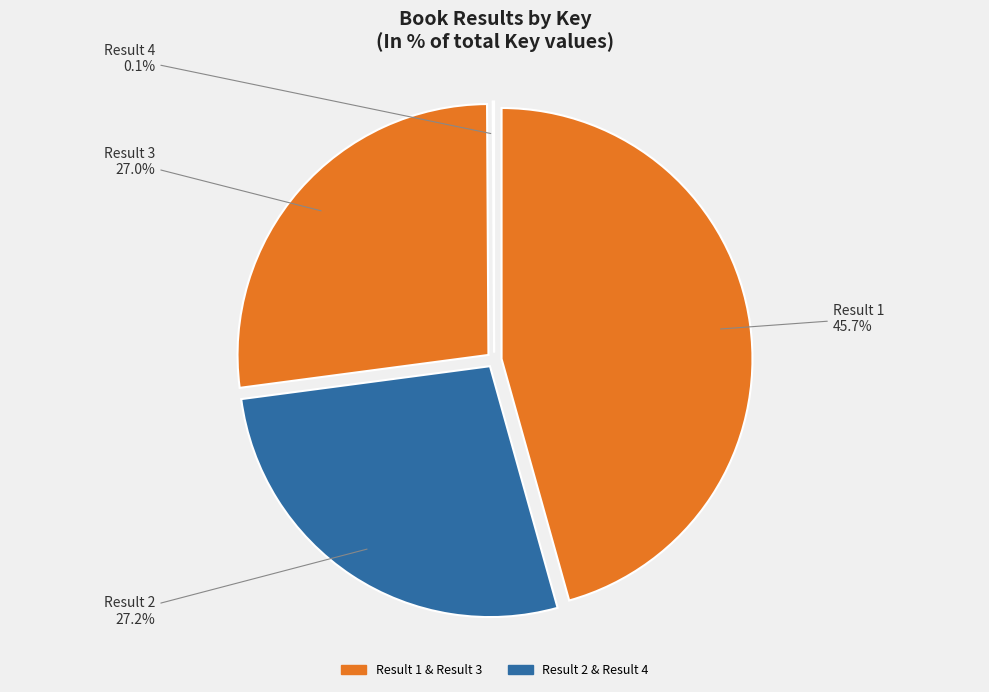

What is the largest slice in the pie chart?

Result 1